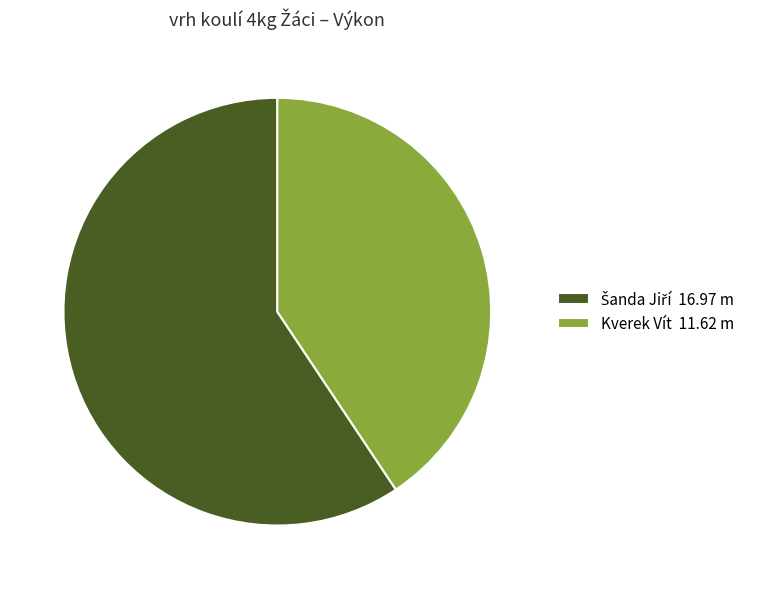

Is it true that Kverek Vít 11.62 m is 41% of the pie?

True